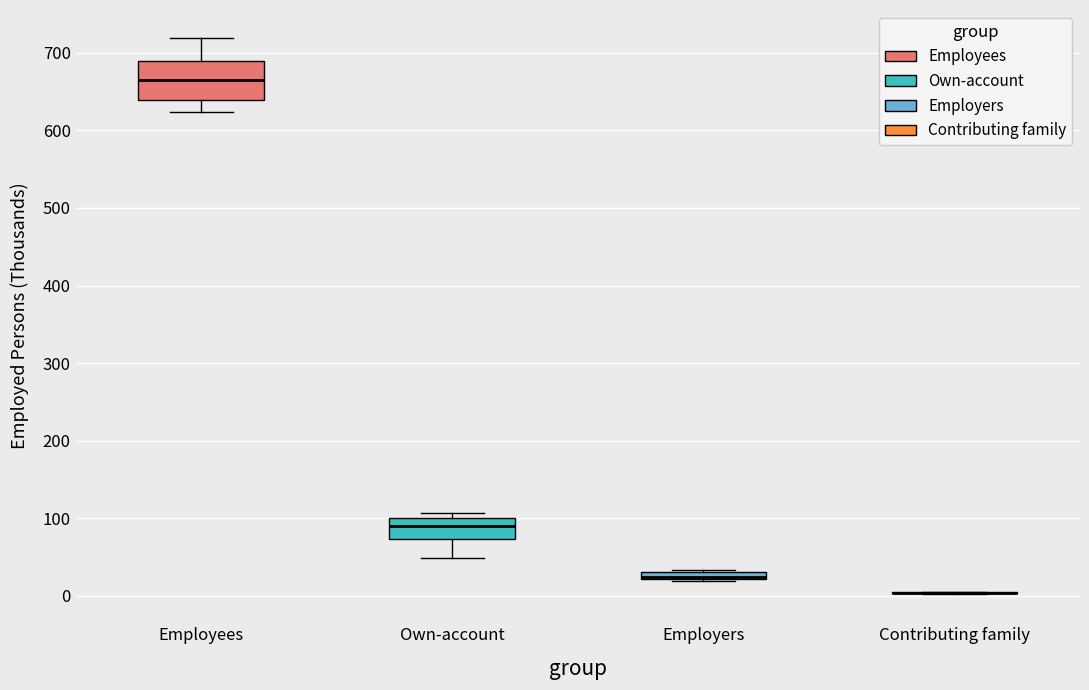

Where is the lower edge of the box for Employers on the y-axis? The values are not printed on the chart, so give them approximately, as read against the axis.

20